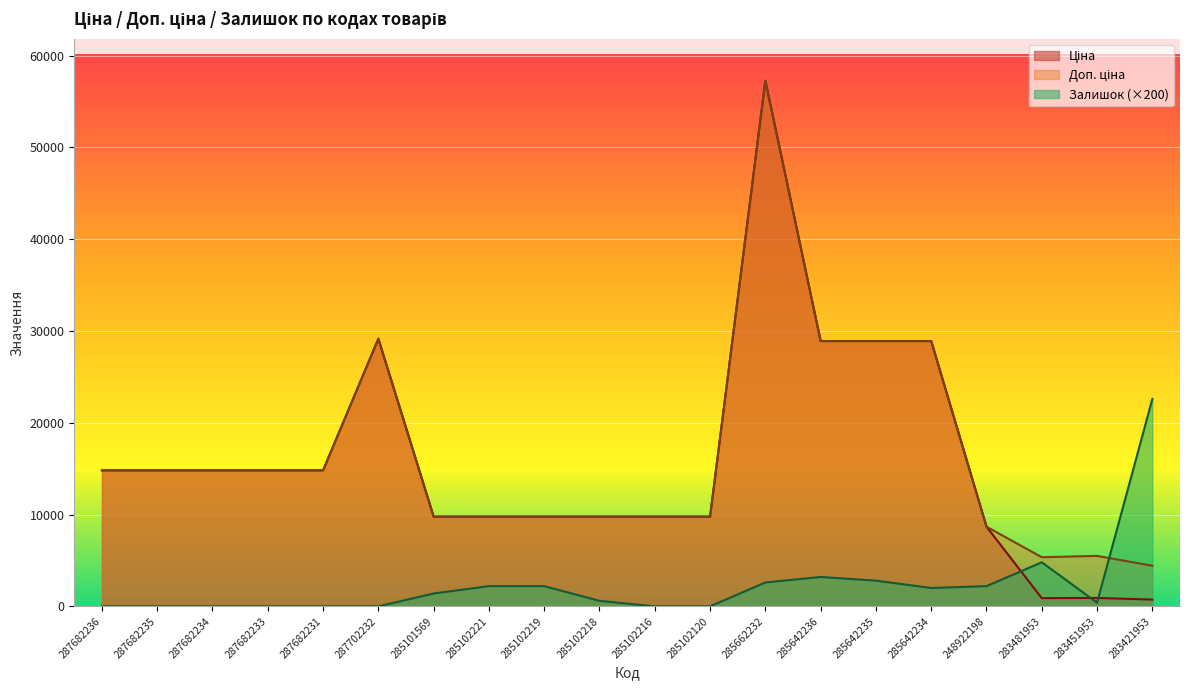

What are all the series names shown in the legend?

Ціна, Доп. ціна, Залишок